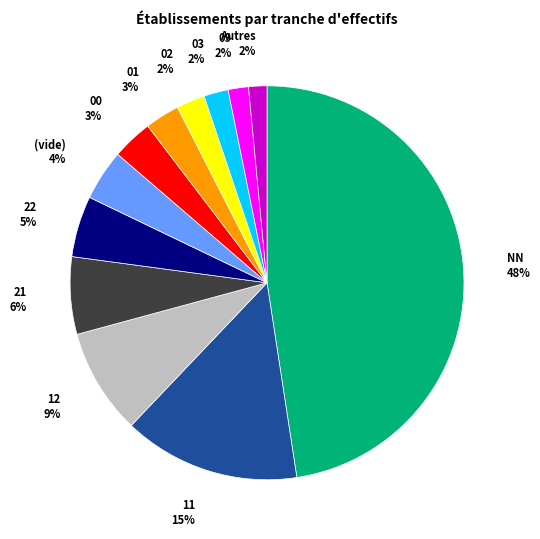

What is the largest slice in the pie chart?

NN